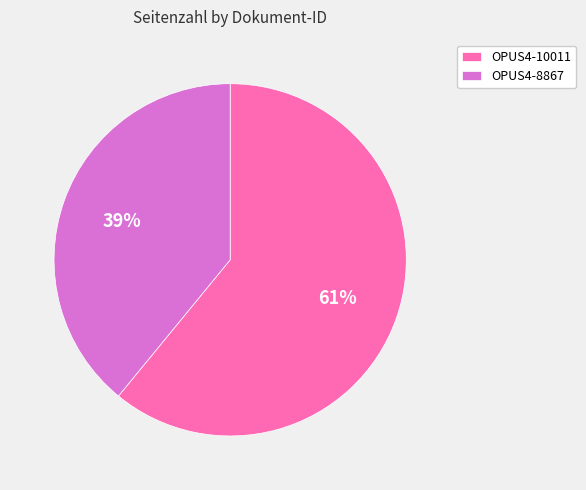

To the nearest percent, what percentage of the pie is OPUS4-10011?

61%